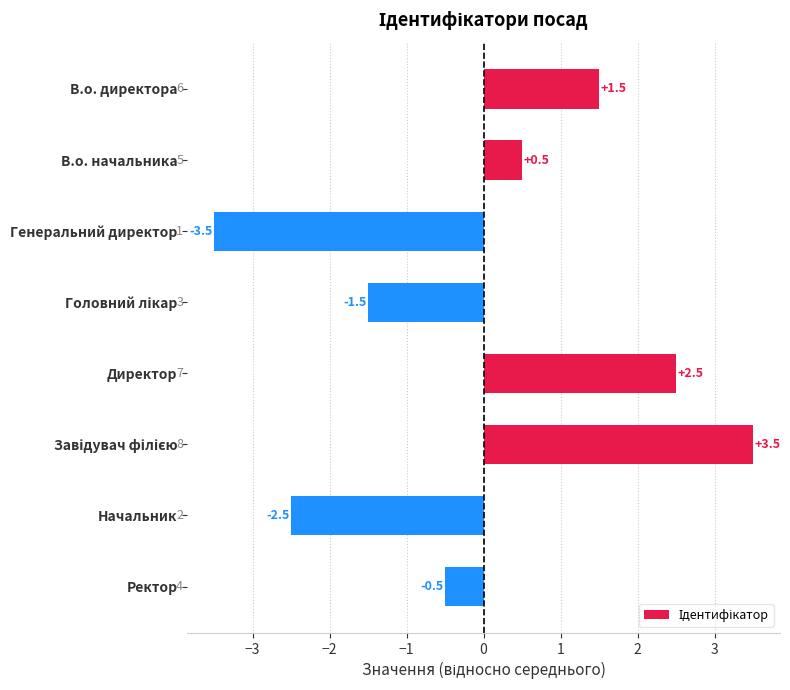

What is the maximum value shown in the chart?

3.5